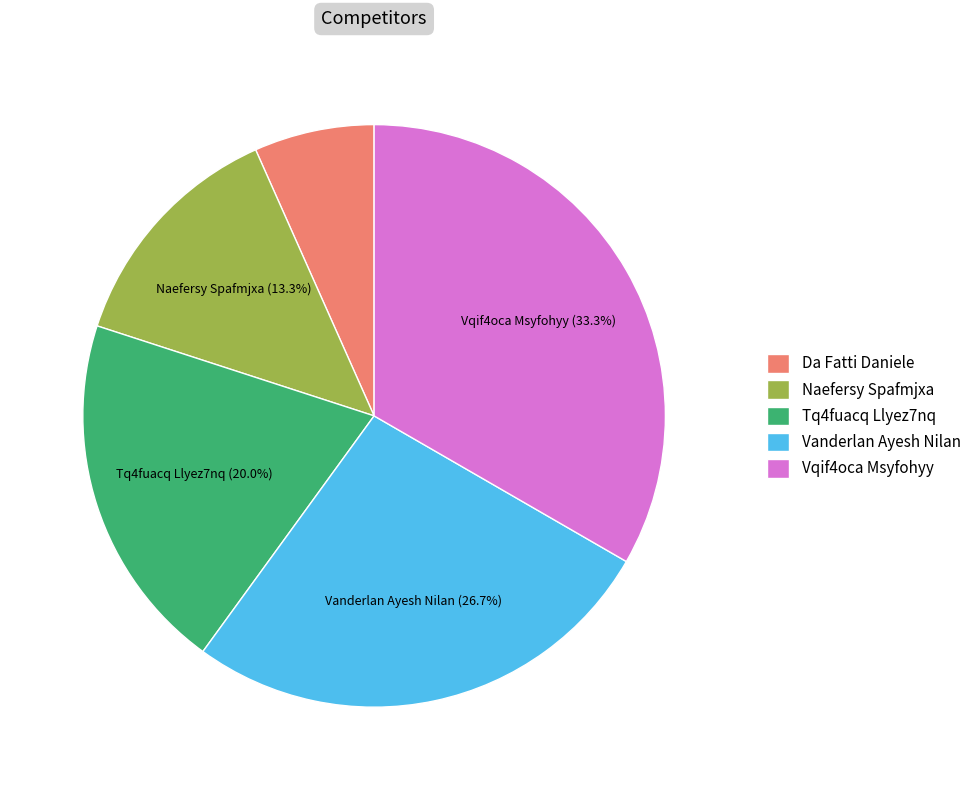

Which category has the biggest portion of the pie?

Vqif4oca Msyfohyy